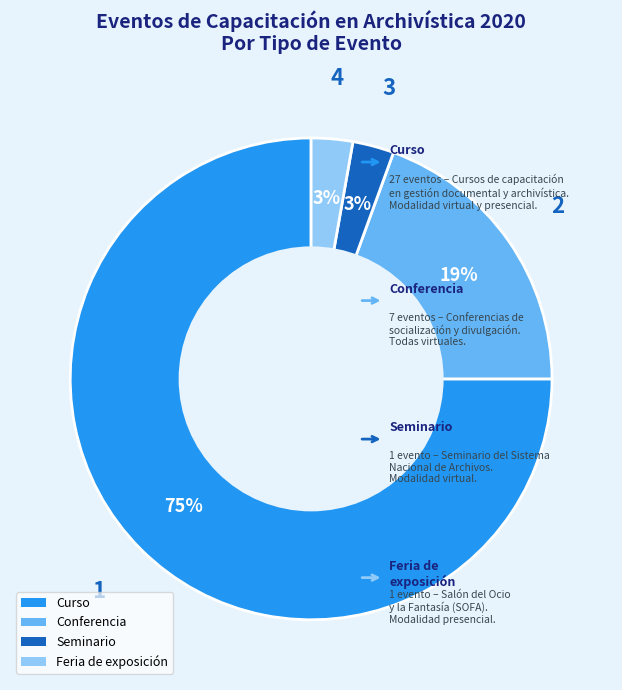

How many segments does this pie chart have?

4